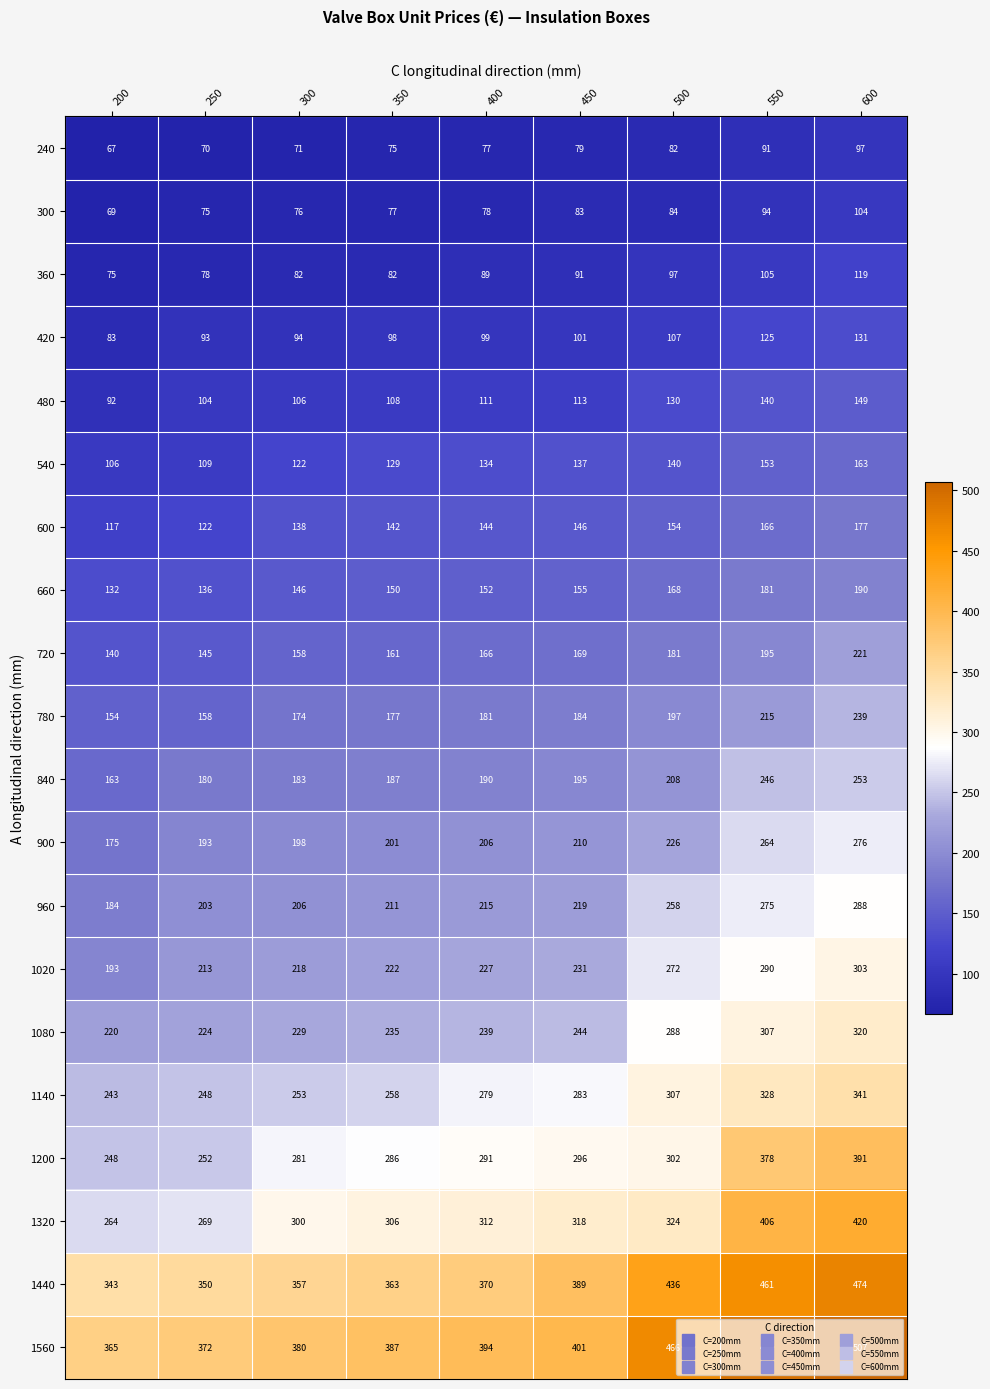

What is the total value across all series at 350?

3855